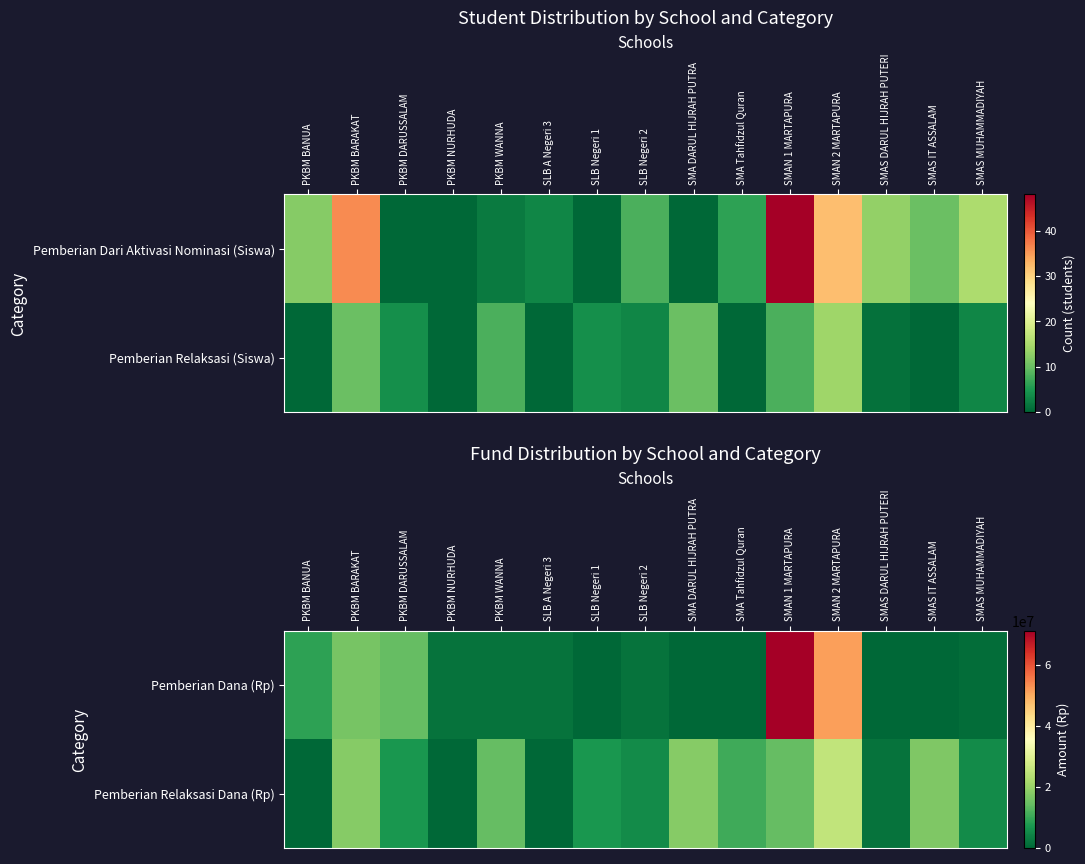

What is the average value of the Pemberian Relaksasi Dana (Rp) series?

9660000